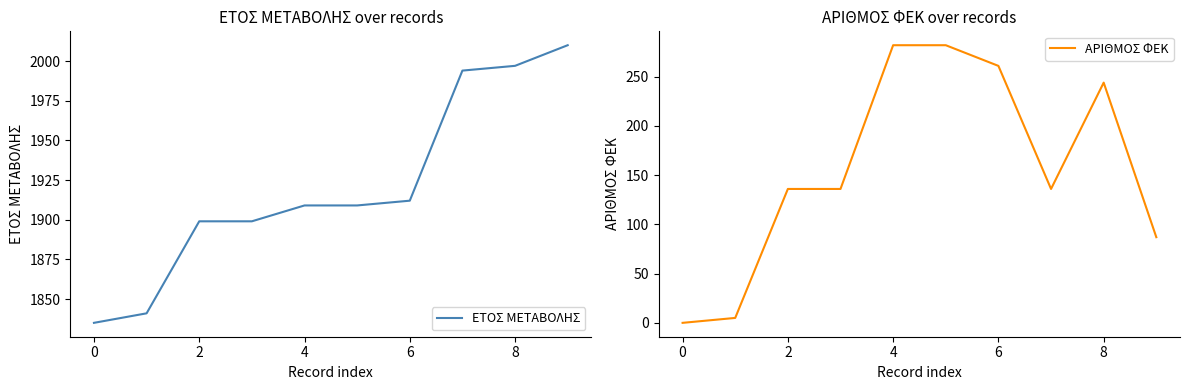

True or false: ΕΤΟΣ ΜΕΤΑΒΟΛΗΣ and ΑΡΙΘΜΟΣ ΦΕΚ cross at least once.

False